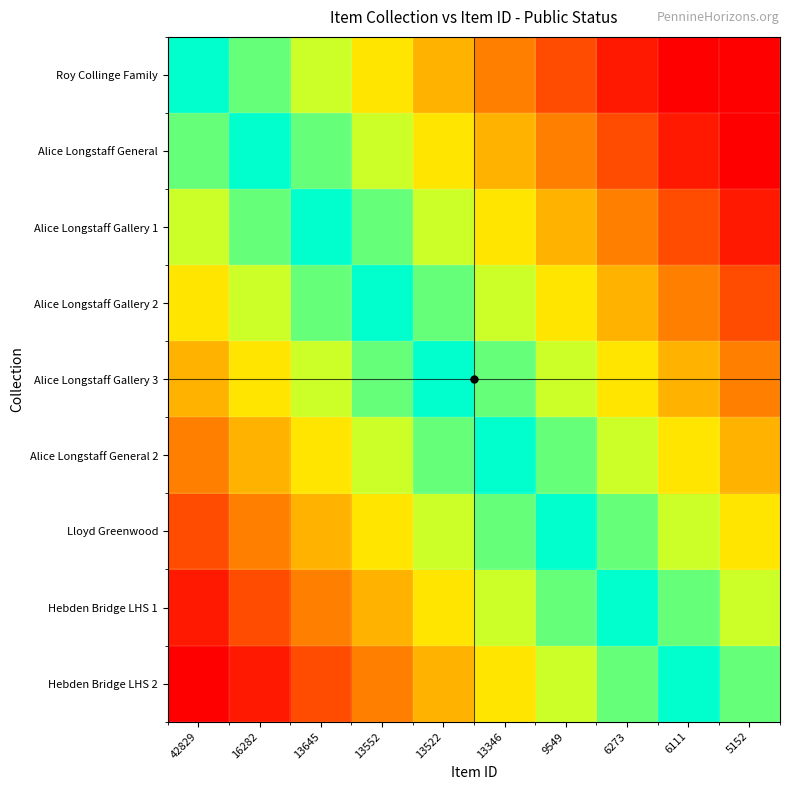

Rank the series by their maximum value, from highest to lowest.

Roy Collinge Family, Alice Longstaff General, Alice Longstaff Gallery 1, Alice Longstaff Gallery 2, Alice Longstaff Gallery 3, Alice Longstaff General 2, Lloyd Greenwood, Hebden Bridge LHS 1, Hebden Bridge LHS 2